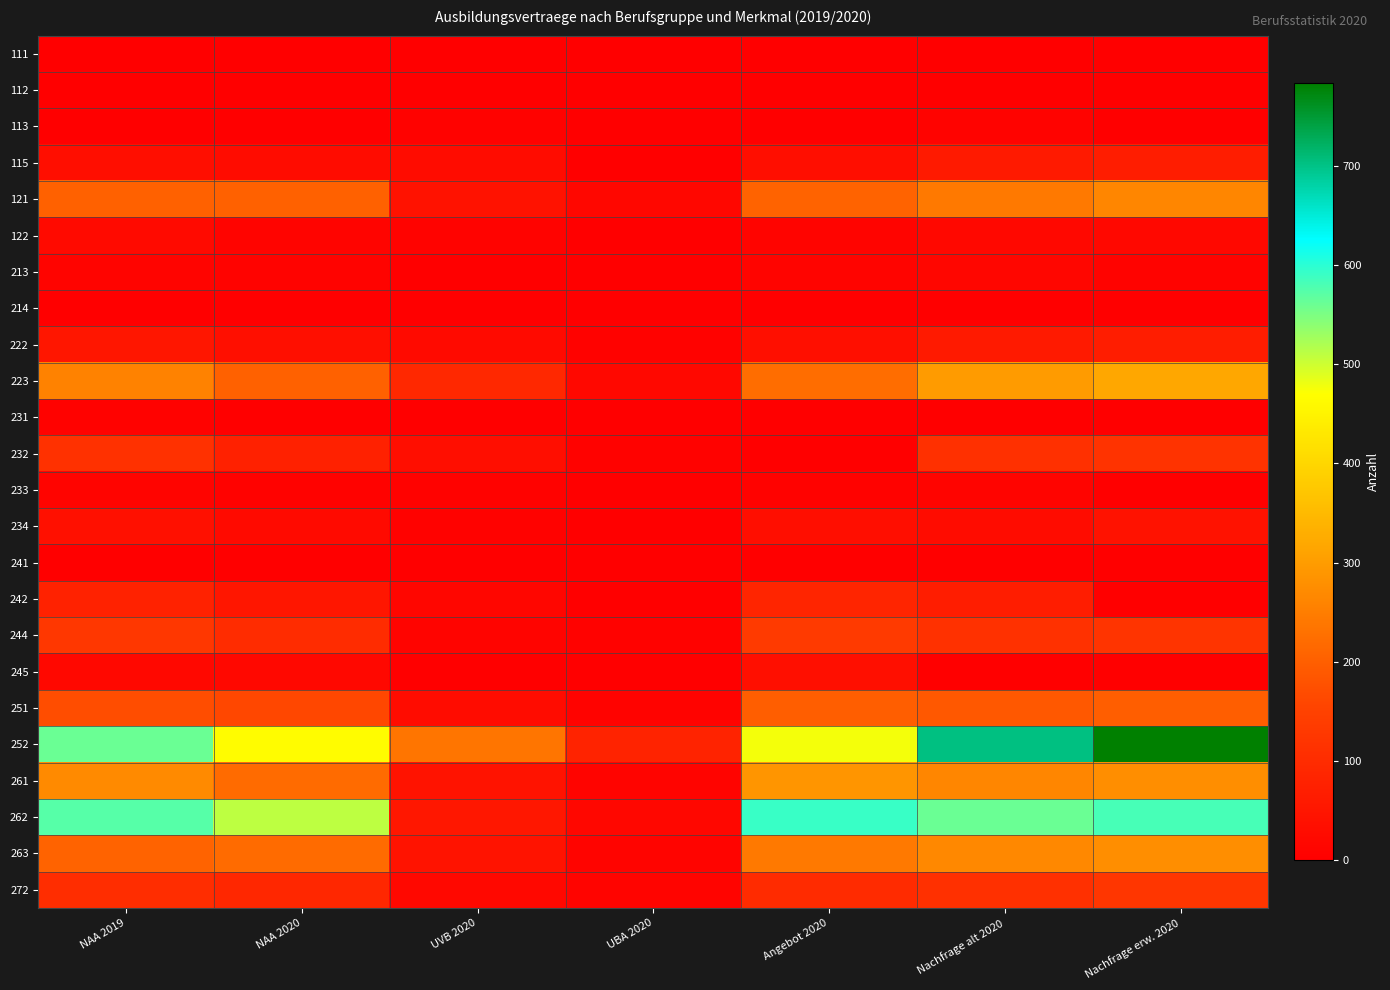

Reading right to left, extract all data points from this chart.

111: Nachfrage erw. 2020=0	Nachfrage alt 2020=0	Angebot 2020=0	UBA 2020=0	UVB 2020=0	NAA 2020=0	NAA 2019=0
112: Nachfrage erw. 2020=0	Nachfrage alt 2020=0	Angebot 2020=0	UBA 2020=0	UVB 2020=0	NAA 2020=0	NAA 2019=0
113: Nachfrage erw. 2020=0	Nachfrage alt 2020=9	Angebot 2020=3	UBA 2020=0	UVB 2020=6	NAA 2020=3	NAA 2019=3
115: Nachfrage erw. 2020=66	Nachfrage alt 2020=60	Angebot 2020=33	UBA 2020=0	UVB 2020=30	NAA 2020=30	NAA 2019=33
121: Nachfrage erw. 2020=264	Nachfrage alt 2020=243	Angebot 2020=207	UBA 2020=18	UVB 2020=42	NAA 2020=204	NAA 2019=204
122: Nachfrage erw. 2020=21	Nachfrage alt 2020=21	Angebot 2020=12	UBA 2020=0	UVB 2020=9	NAA 2020=12	NAA 2019=24
213: Nachfrage erw. 2020=9	Nachfrage alt 2020=15	Angebot 2020=12	UBA 2020=0	UVB 2020=0	NAA 2020=9	NAA 2019=12
214: Nachfrage erw. 2020=3	Nachfrage alt 2020=3	Angebot 2020=3	UBA 2020=0	UVB 2020=0	NAA 2020=0	NAA 2019=3
222: Nachfrage erw. 2020=66	Nachfrage alt 2020=60	Angebot 2020=36	UBA 2020=6	UVB 2020=24	NAA 2020=36	NAA 2019=51
223: Nachfrage erw. 2020=318	Nachfrage alt 2020=297	Angebot 2020=222	UBA 2020=21	UVB 2020=93	NAA 2020=204	NAA 2019=258
231: Nachfrage erw. 2020=0	Nachfrage alt 2020=0	Angebot 2020=0	UBA 2020=0	UVB 2020=0	NAA 2020=0	NAA 2019=6
232: Nachfrage erw. 2020=117	Nachfrage alt 2020=111	Angebot 2020=0	UBA 2020=6	UVB 2020=33	NAA 2020=75	NAA 2019=114
233: Nachfrage erw. 2020=0	Nachfrage alt 2020=12	Angebot 2020=6	UBA 2020=0	UVB 2020=6	NAA 2020=6	NAA 2019=12
234: Nachfrage erw. 2020=42	Nachfrage alt 2020=30	Angebot 2020=33	UBA 2020=0	UVB 2020=6	NAA 2020=24	NAA 2019=39
241: Nachfrage erw. 2020=0	Nachfrage alt 2020=3	Angebot 2020=3	UBA 2020=0	UVB 2020=0	NAA 2020=3	NAA 2019=0
242: Nachfrage erw. 2020=0	Nachfrage alt 2020=66	Angebot 2020=87	UBA 2020=0	UVB 2020=15	NAA 2020=51	NAA 2019=78
244: Nachfrage erw. 2020=120	Nachfrage alt 2020=114	Angebot 2020=132	UBA 2020=6	UVB 2020=12	NAA 2020=102	NAA 2019=126
245: Nachfrage erw. 2020=0	Nachfrage alt 2020=0	Angebot 2020=36	UBA 2020=0	UVB 2020=0	NAA 2020=21	NAA 2019=21
251: Nachfrage erw. 2020=198	Nachfrage alt 2020=189	Angebot 2020=198	UBA 2020=9	UVB 2020=30	NAA 2020=162	NAA 2019=171
252: Nachfrage erw. 2020=783	Nachfrage alt 2020=702	Angebot 2020=477	UBA 2020=81	UVB 2020=237	NAA 2020=465	NAA 2019=561
261: Nachfrage erw. 2020=276	Nachfrage alt 2020=264	Angebot 2020=288	UBA 2020=12	UVB 2020=45	NAA 2020=219	NAA 2019=270
262: Nachfrage erw. 2020=582	Nachfrage alt 2020=561	Angebot 2020=591	UBA 2020=18	UVB 2020=54	NAA 2020=510	NAA 2019=573
263: Nachfrage erw. 2020=276	Nachfrage alt 2020=267	Angebot 2020=243	UBA 2020=12	UVB 2020=45	NAA 2020=219	NAA 2019=207
272: Nachfrage erw. 2020=123	Nachfrage alt 2020=111	Angebot 2020=99	UBA 2020=12	UVB 2020=21	NAA 2020=90	NAA 2019=105